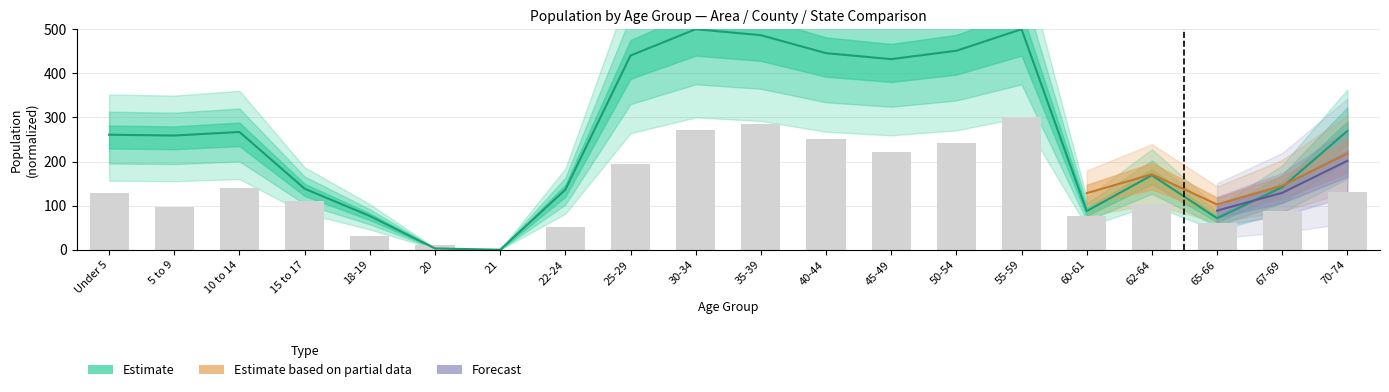

Reading right to left, list all the values displayed in this chart.

This Area: 130.8	87.2	61.5	102.6	76.9	300.0	241.0	220.5	251.3	284.6	271.8	194.9	51.3	0.0	10.3	30.8	110.3	141.0	97.4	128.2
Oregon: 269.3	141.8	71.2	168.9	87.5	500.0	451.2	432.2	445.7	486.4	500.0	440.3	136.2	0.0	2.8	76.5	138.4	266.9	258.9	260.7